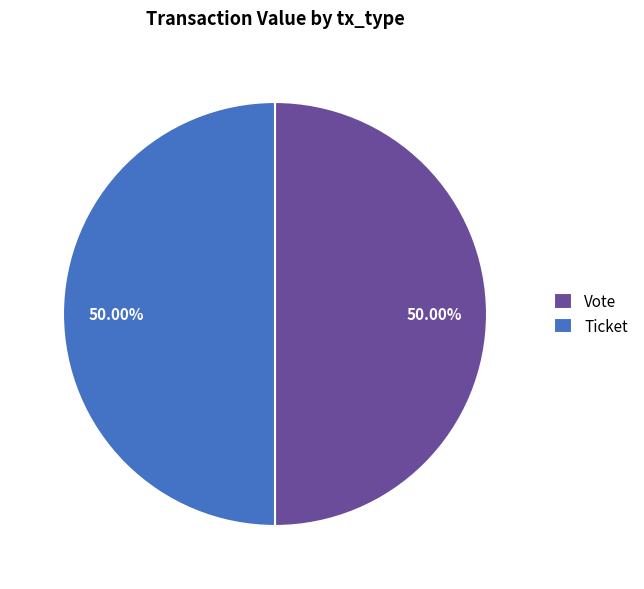

Approximately how many times larger is the value at Ticket compared to Vote?

1.0